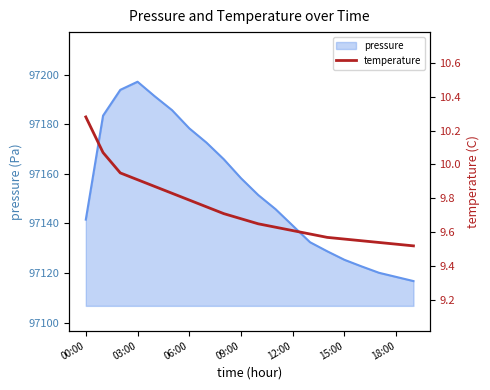

What is the label of the 14th point from the left?

13